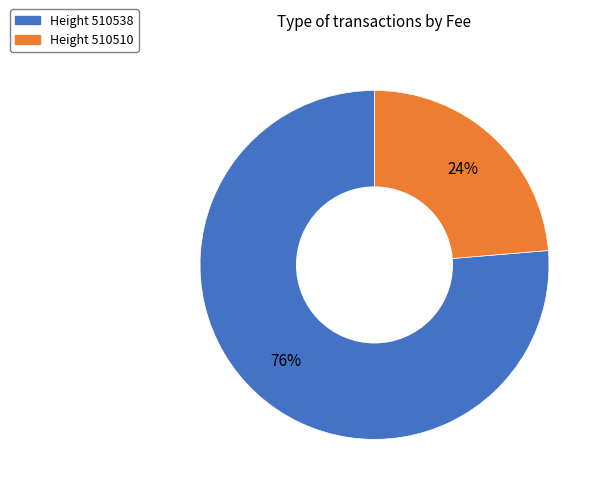

Is there a majority slice in this chart?

Yes